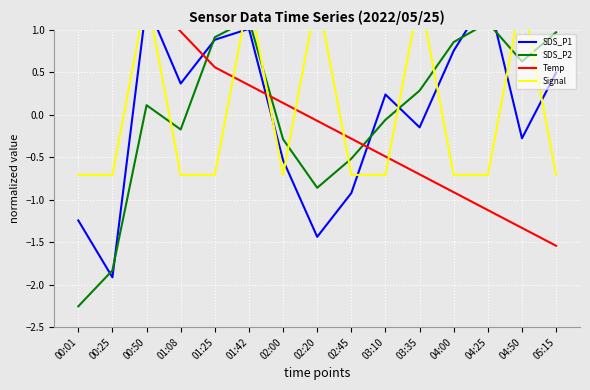

The Temp series shows 0.1 at 02:00. True or false?

True